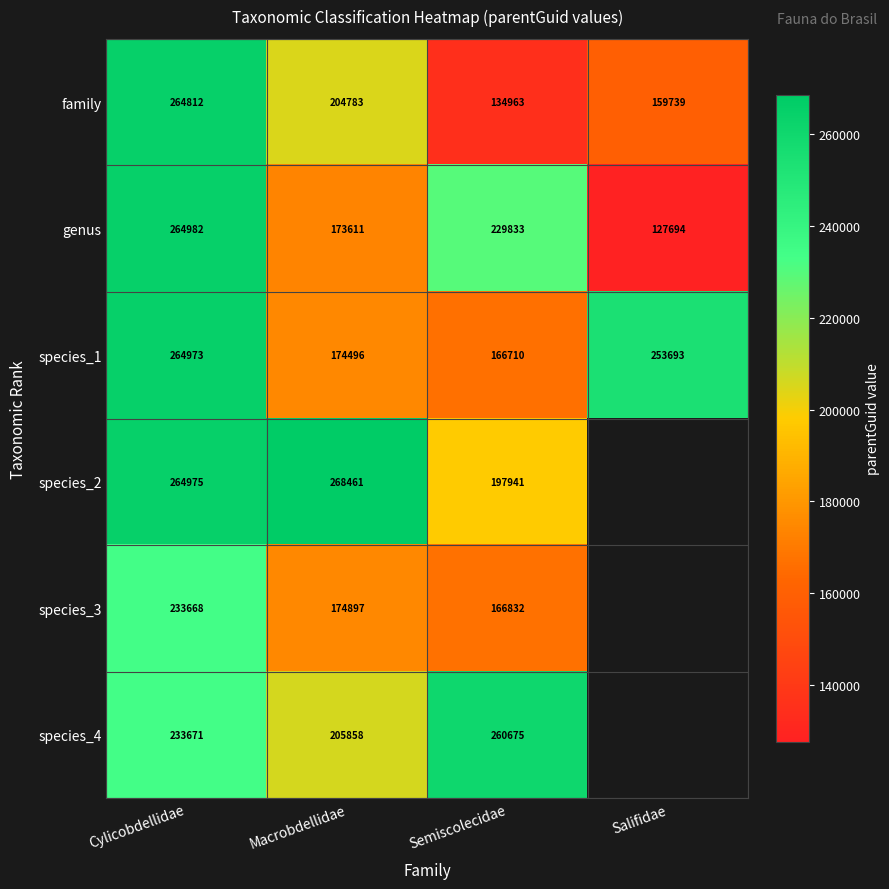

What is the difference between the highest and lowest values at Semiscolecidae?

125712